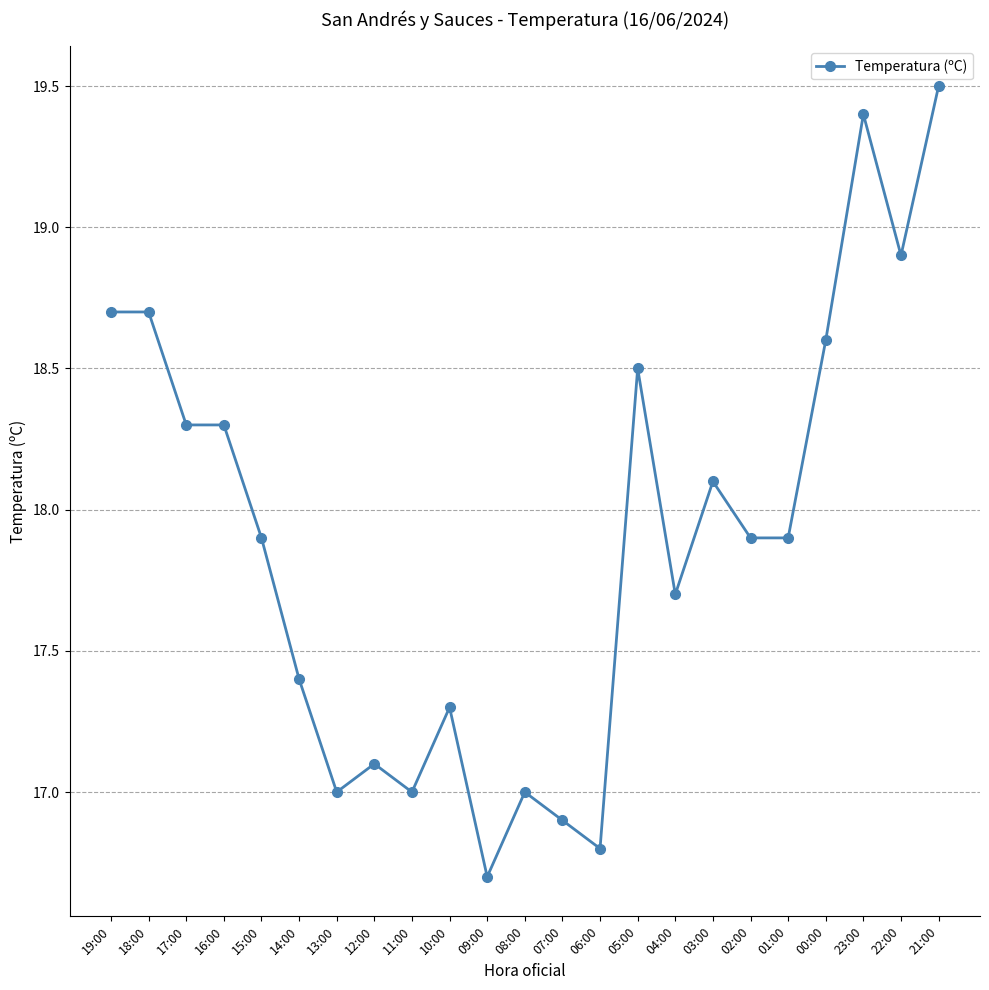

What is the difference between the maximum and minimum values?

2.8